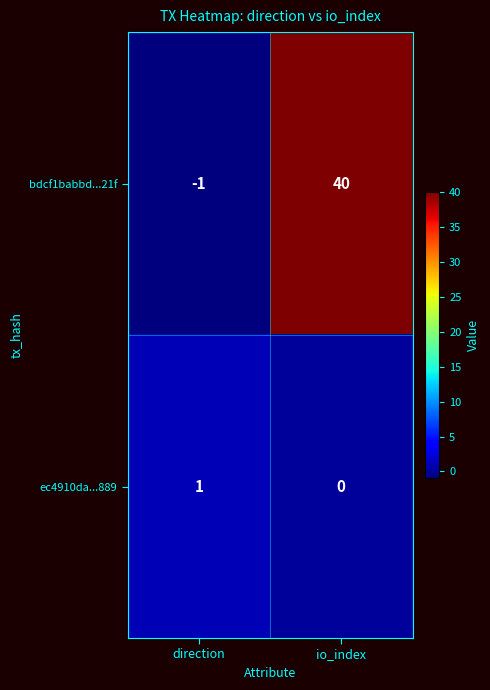

Reading right to left, transcribe all the data shown in this chart.

bdcf1babbd...21f: 40	-1
ec4910da...889: 0	1